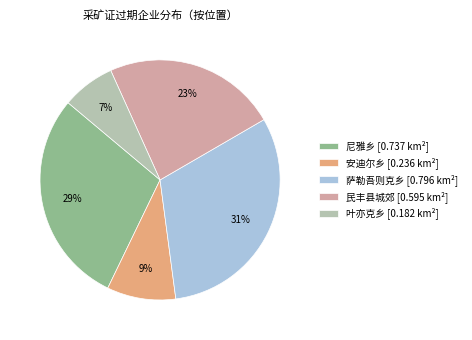

To the nearest percent, what percentage of the pie is 尼雅乡?

29%